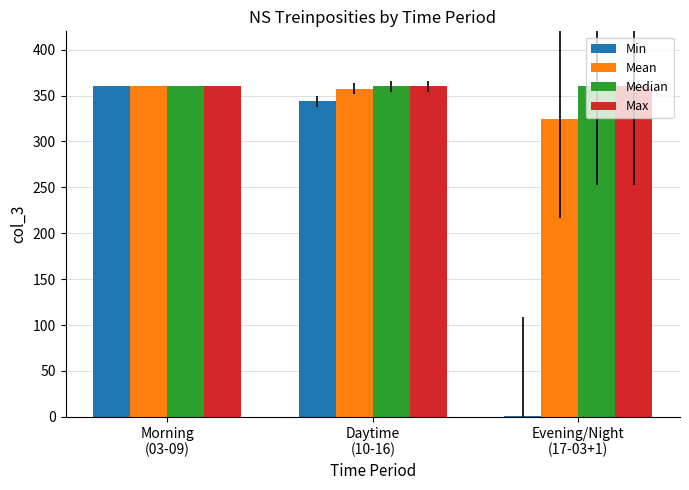

Does the chart contain stacked bars?

No